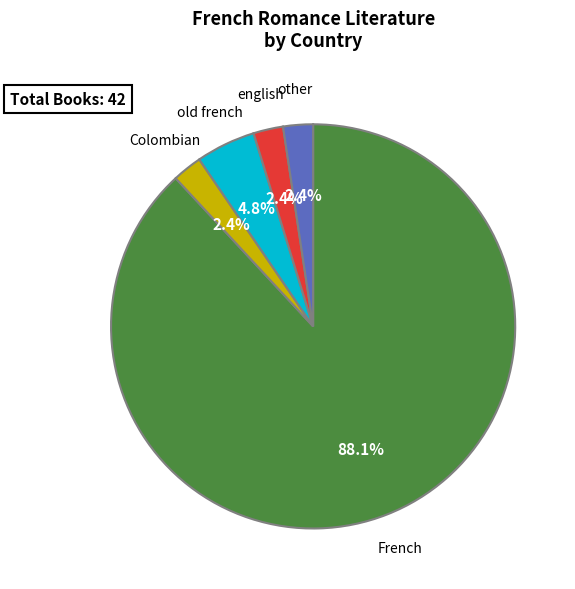

True or false: english accounts for 2% of the total.

True